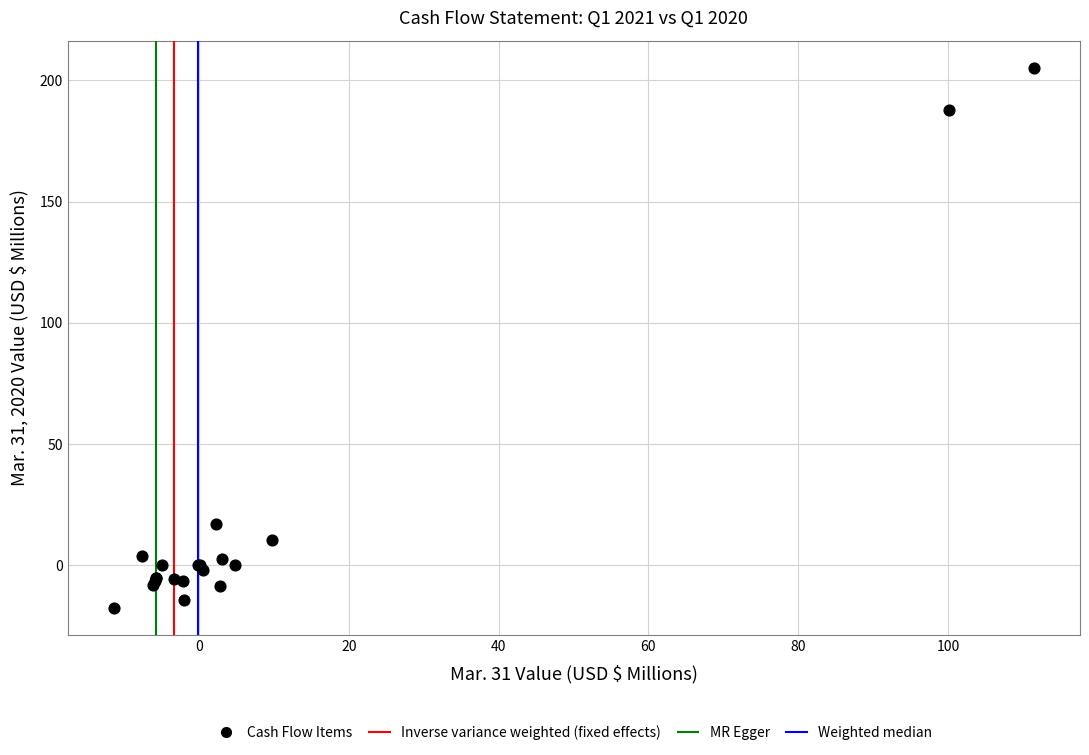

What Y value in the scatter plot is closest to 93?

17.0